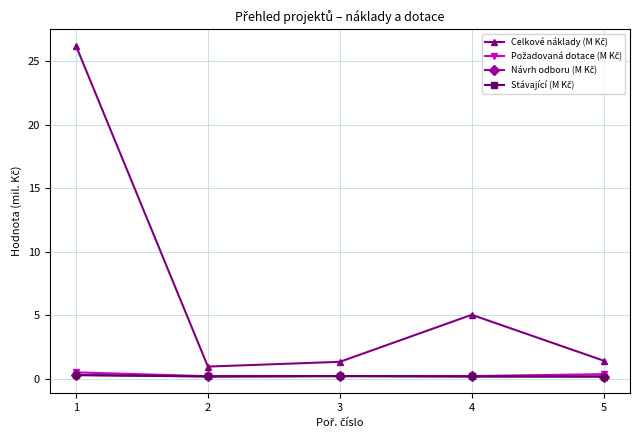

How many series are shown in this chart?

4